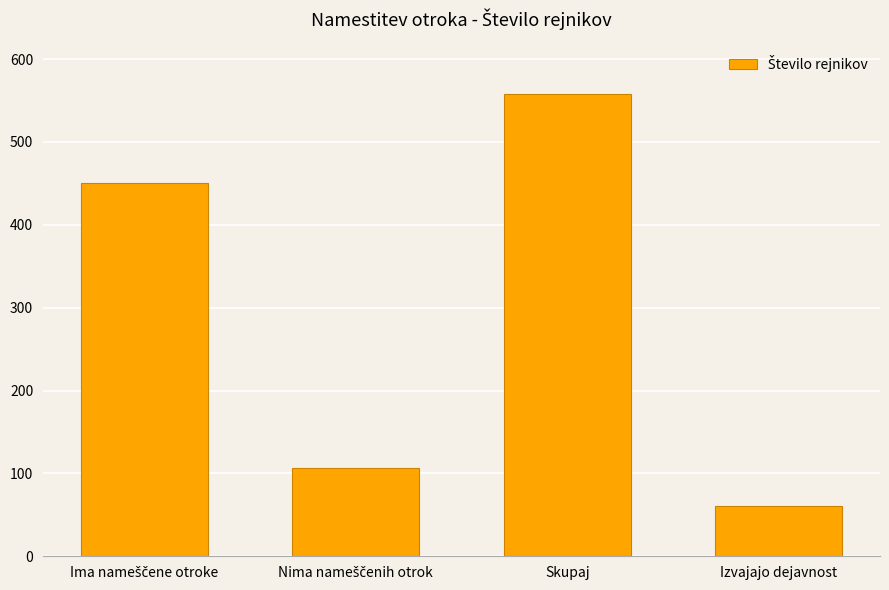

Reading left to right, transcribe all the data shown in this chart.

451	107	558	61